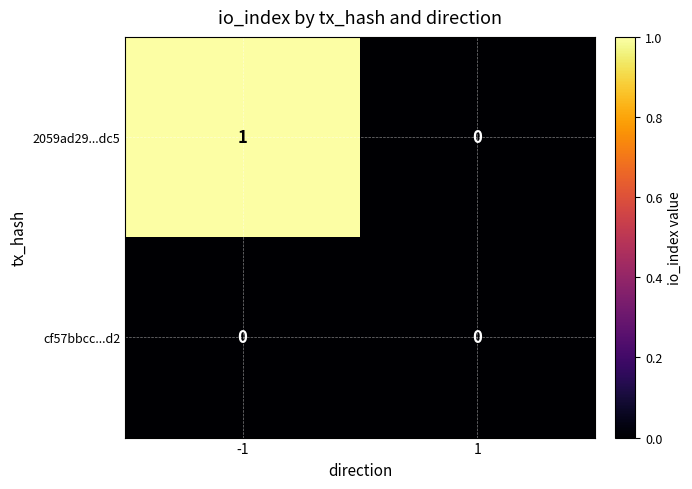

Which series has the largest range (max minus min)?

2059ad29...dc5